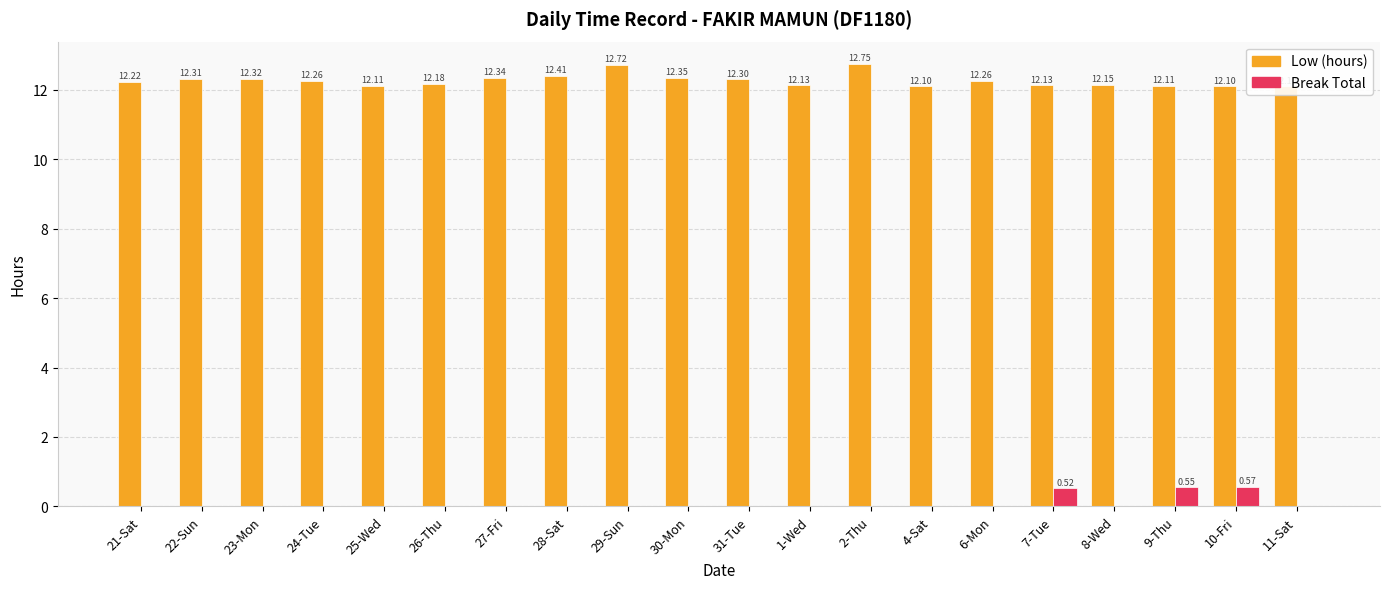

How many Low (hours) values are between 12 and 13?

20